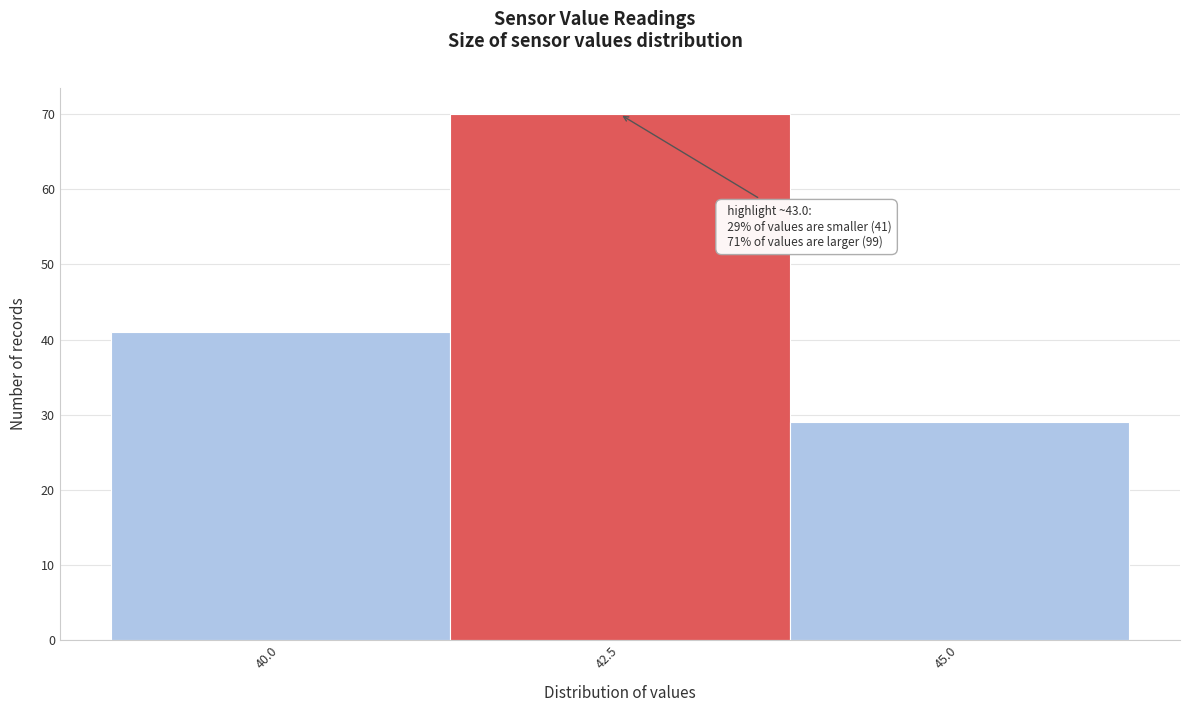

Reading right to left, list all the values displayed in this chart.

29	70	41